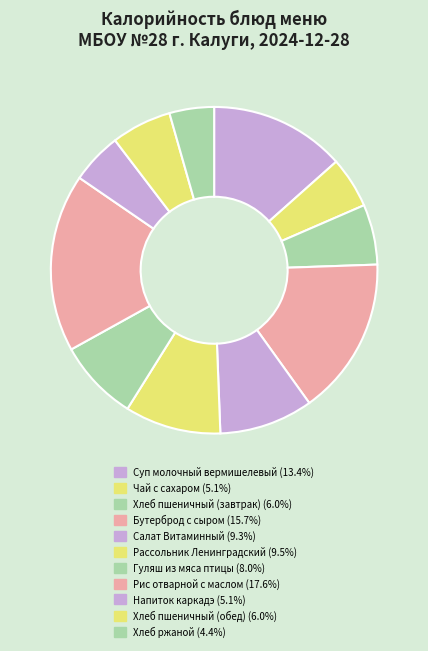

How many slices are in this pie chart?

11